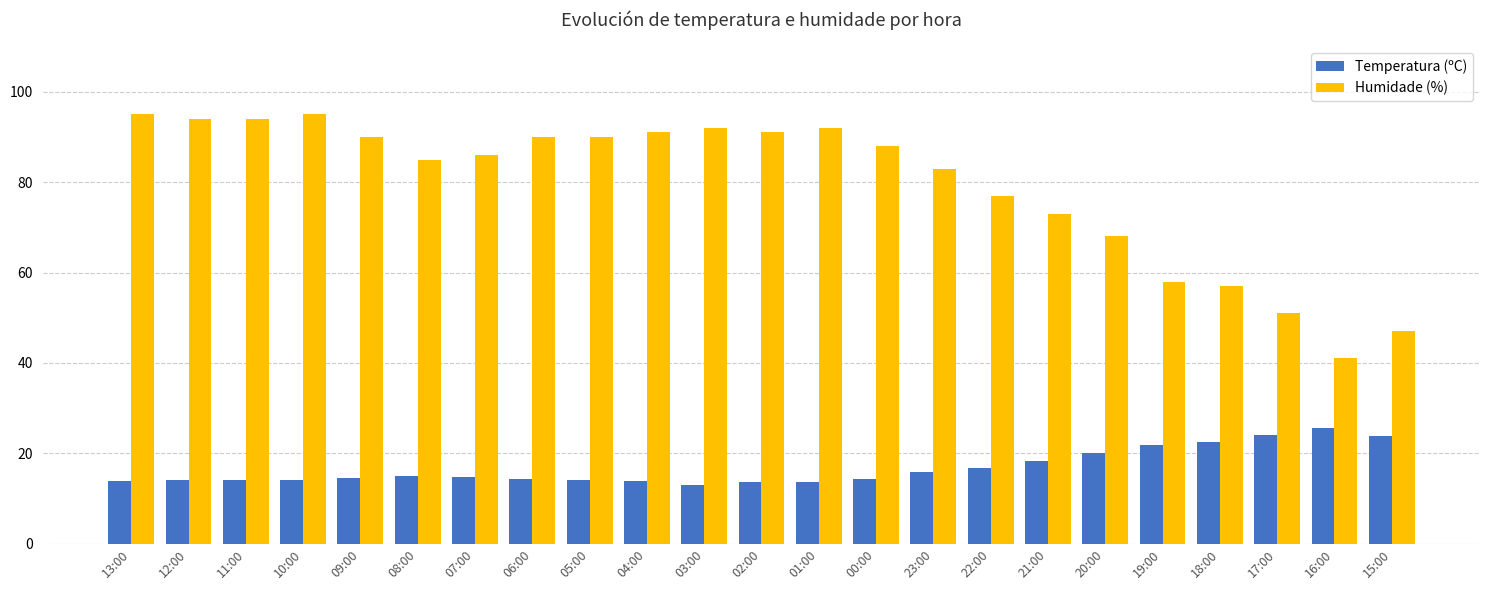

Is the value of Humidade (%) at 09:00 greater than the value of Temperatura (ºC) at 18:00?

Yes